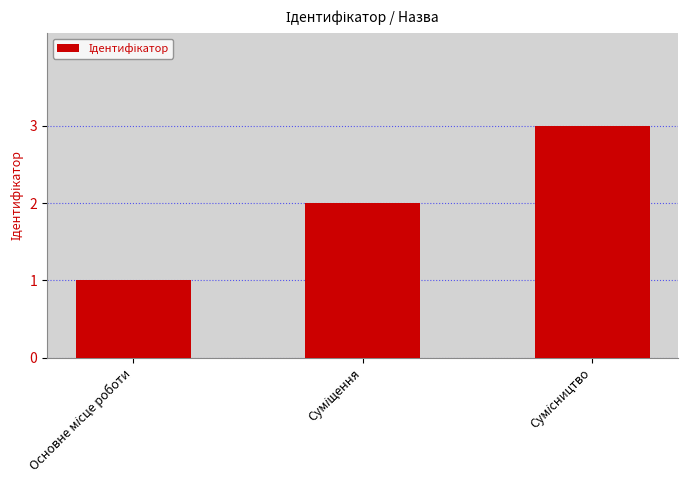

What is the maximum value shown in the chart?

3